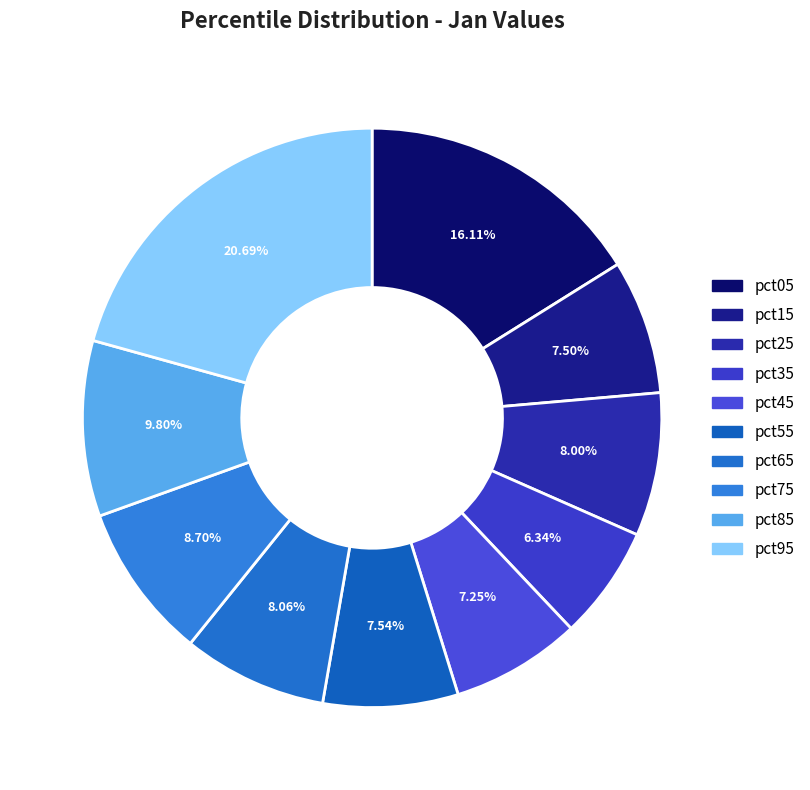

How many segments does this pie chart have?

10